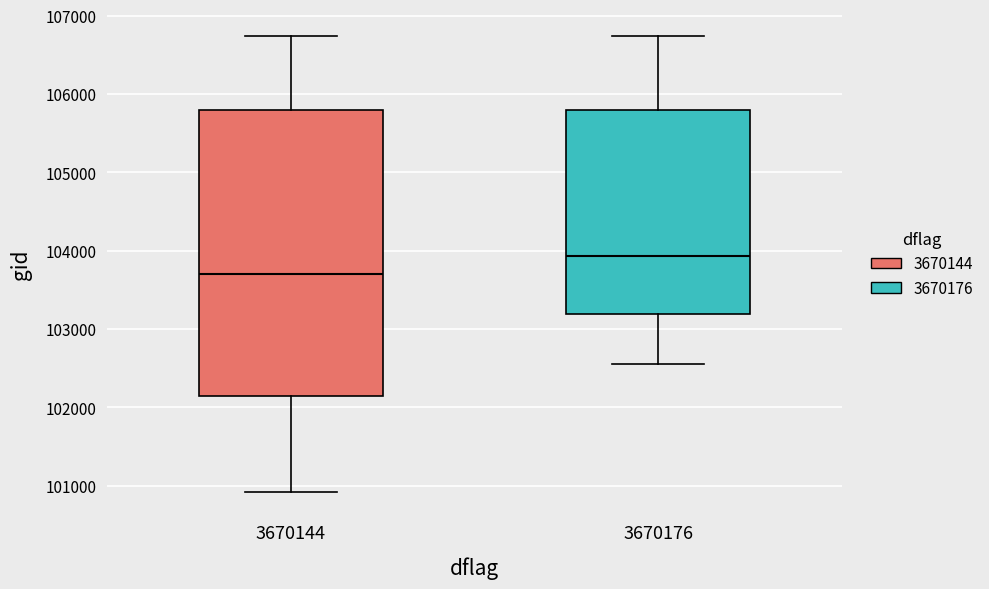

Where does the upper whisker of the box at x = 3670176 end on the y-axis? The values are not printed on the chart, so give them approximately, as read against the axis.

106700